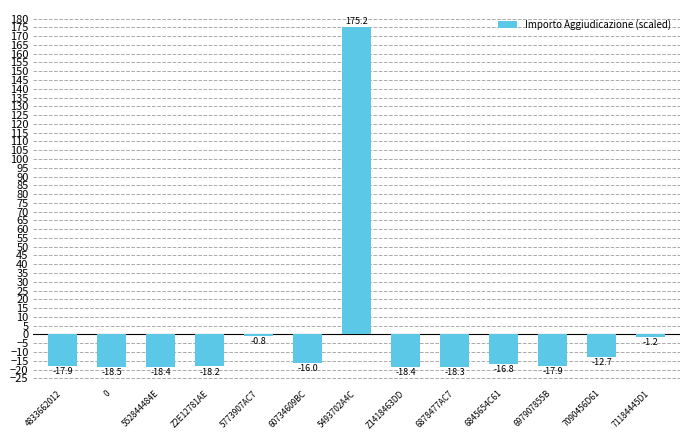

The value at Z2E12781AE is -7.8. True or false?

False